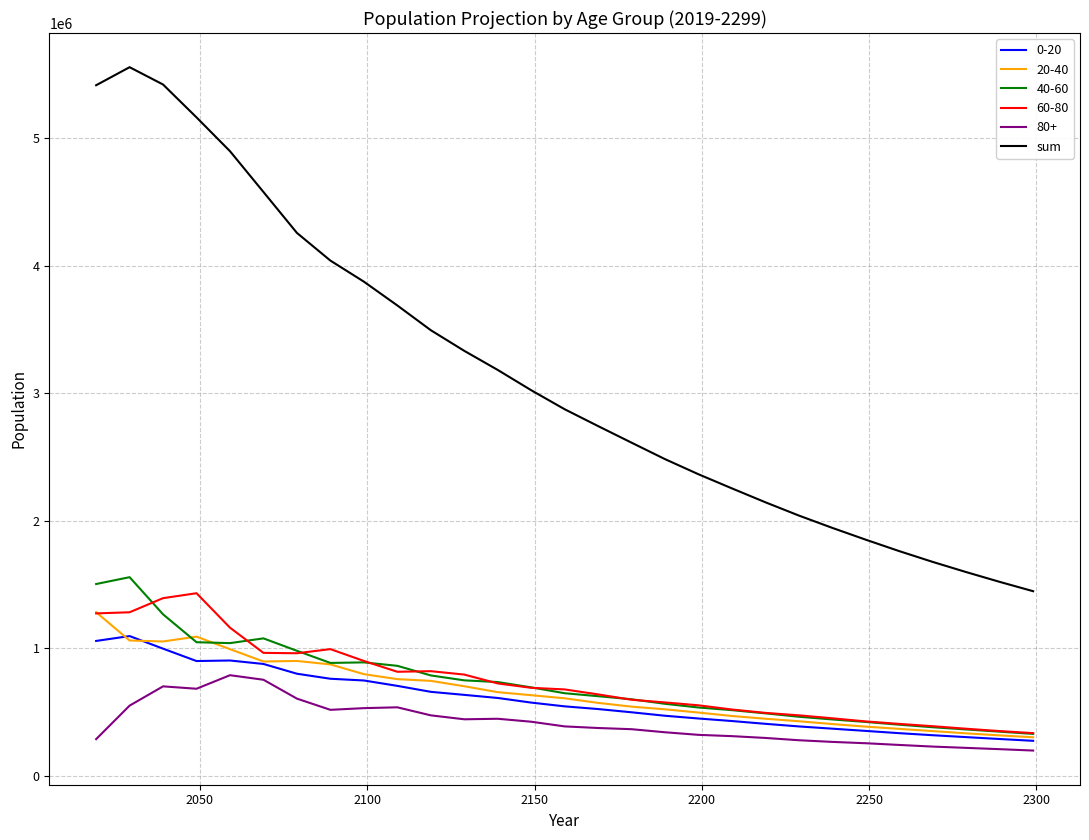

Which series has the largest range (max minus min)?

sum